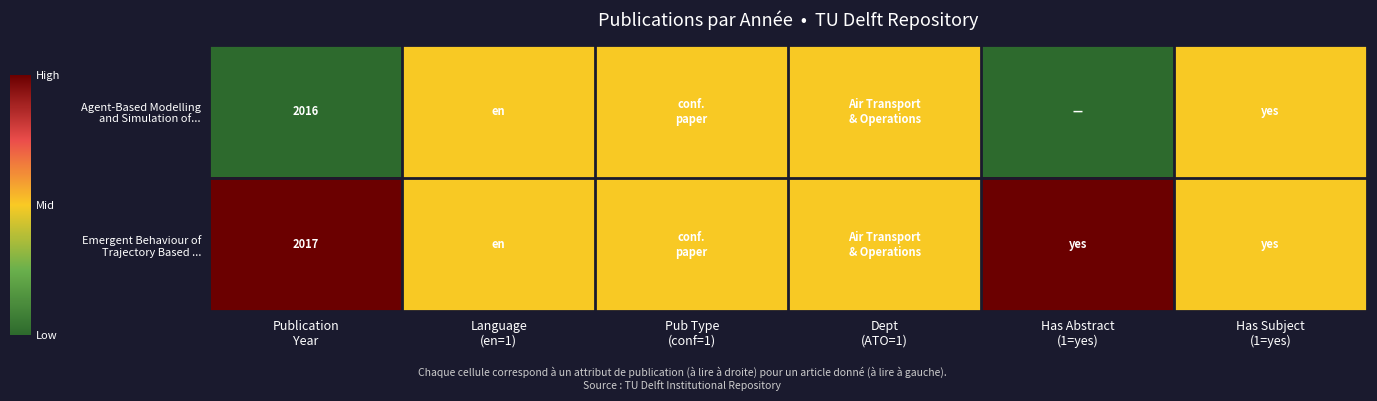

Is it true that Agent-Based Modelling and Simulation of... equals 0.8 at Pub Type (conf=1)?

False